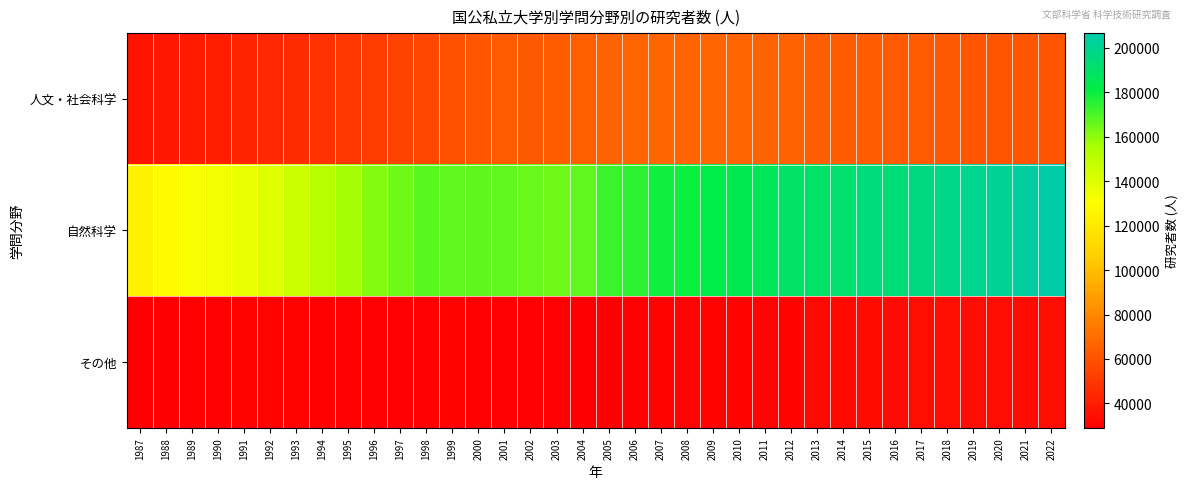

Which series has the largest range (max minus min)?

自然科学